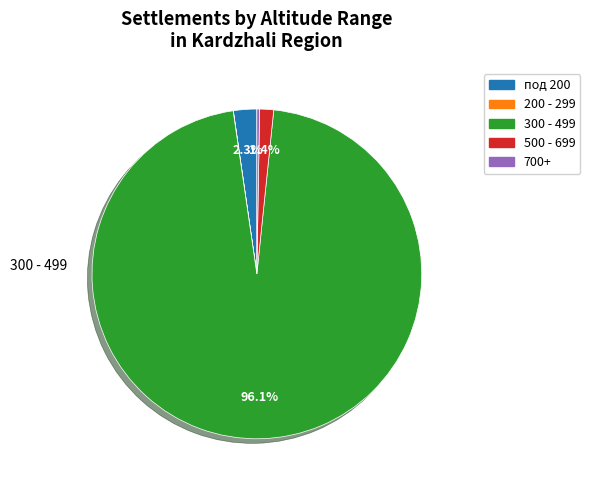

Is there any slice that represents more than half of the pie?

Yes